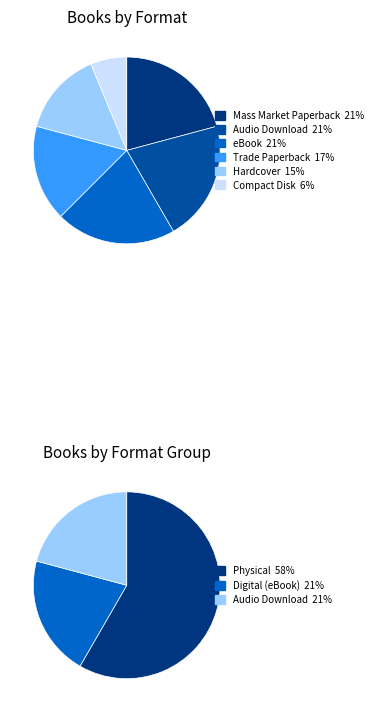

What is the largest slice in the pie chart?

Mass Market Paperback